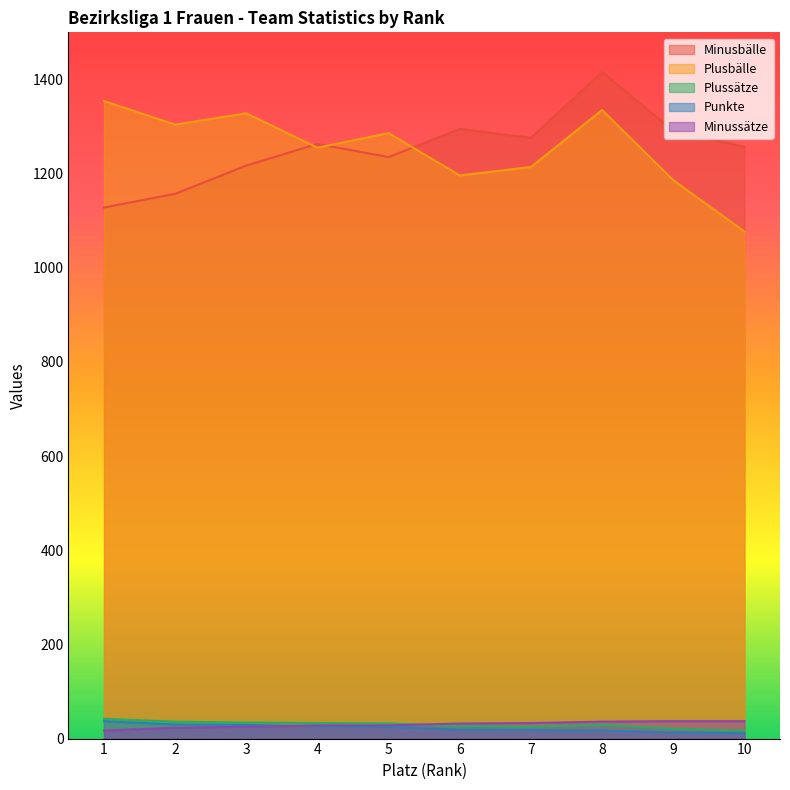

Reading right to left, what are all the values shown in this chart?

Minusbälle: 10=1257	9=1291	8=1416	7=1276	6=1295	5=1235	4=1263	3=1217	2=1157	1=1128
Plusbälle: 10=1077	9=1186	8=1335	7=1214	6=1196	5=1286	4=1255	3=1328	2=1304	1=1354
Plussätze: 10=17	9=21	8=29	7=25	6=27	5=32	4=33	3=34	2=36	1=42
Punkte: 10=11	9=13	8=17	7=18	6=19	5=25	4=26	3=29	2=30	1=37
Minussätze: 10=37	9=37	8=36	7=33	6=32	5=28	4=28	3=25	2=23	1=17